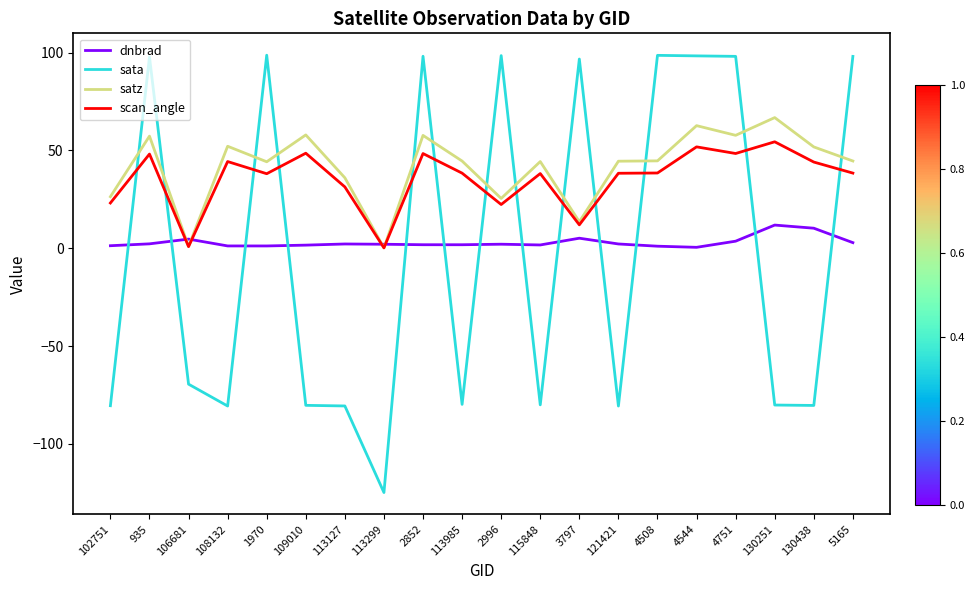

Which category has the lowest value across all series?

113299